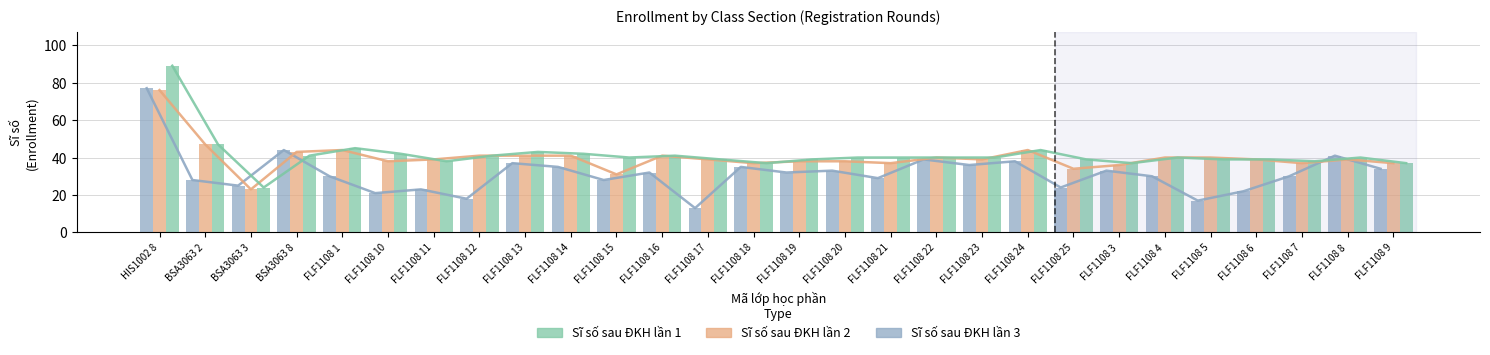

Where does the Sĩ số sau ĐKH lần 3 series first go above 32?

HIS1002 8